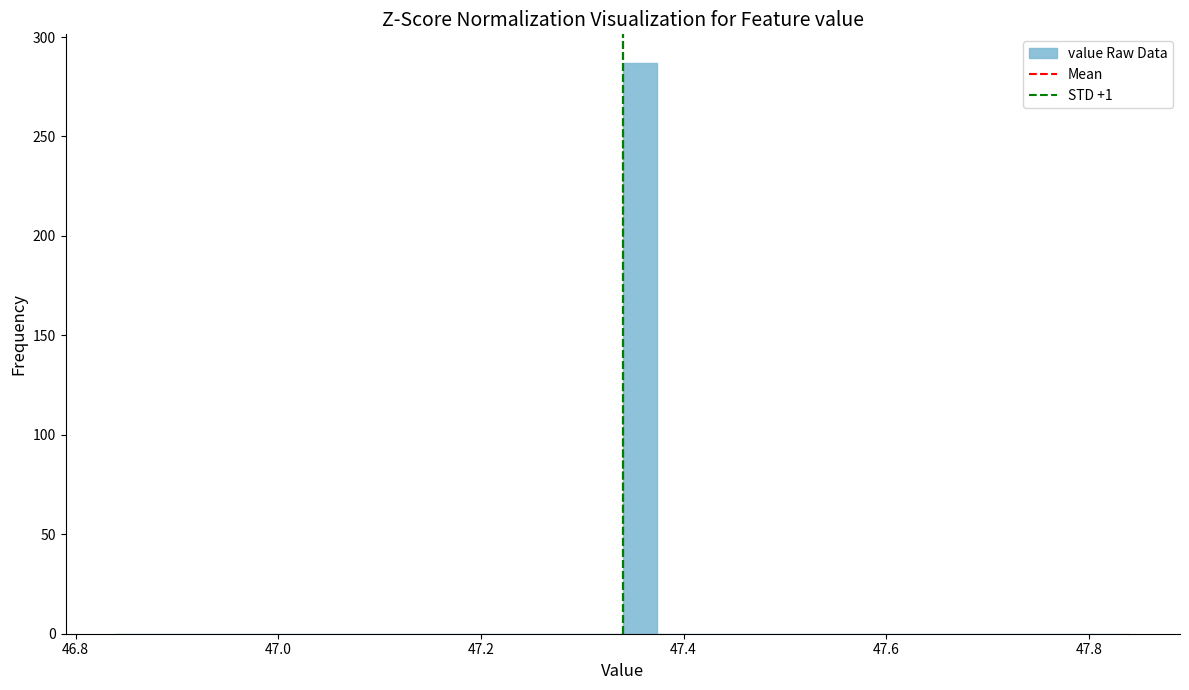

Around what value on the x-axis is the tallest bar? Give the approximate position of its centre, as read against the axis.

47.36